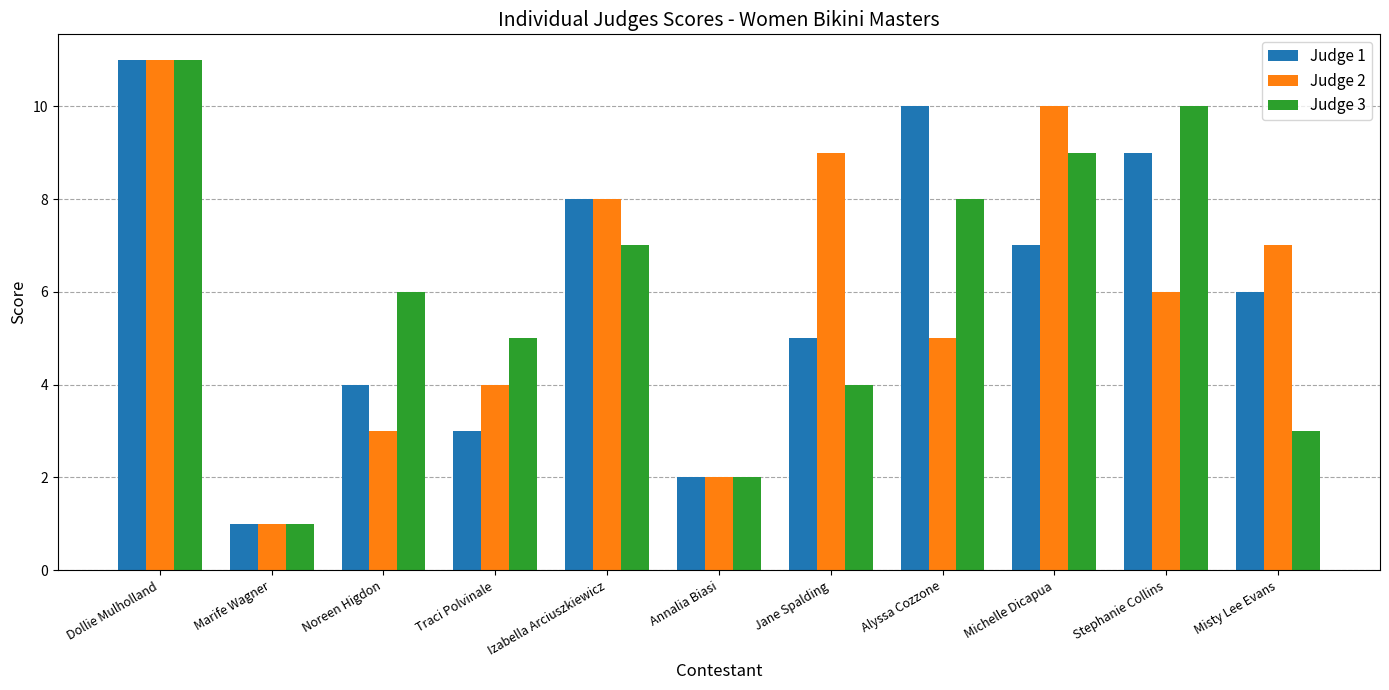

How many values in the Judge 2 series are below 6?

5